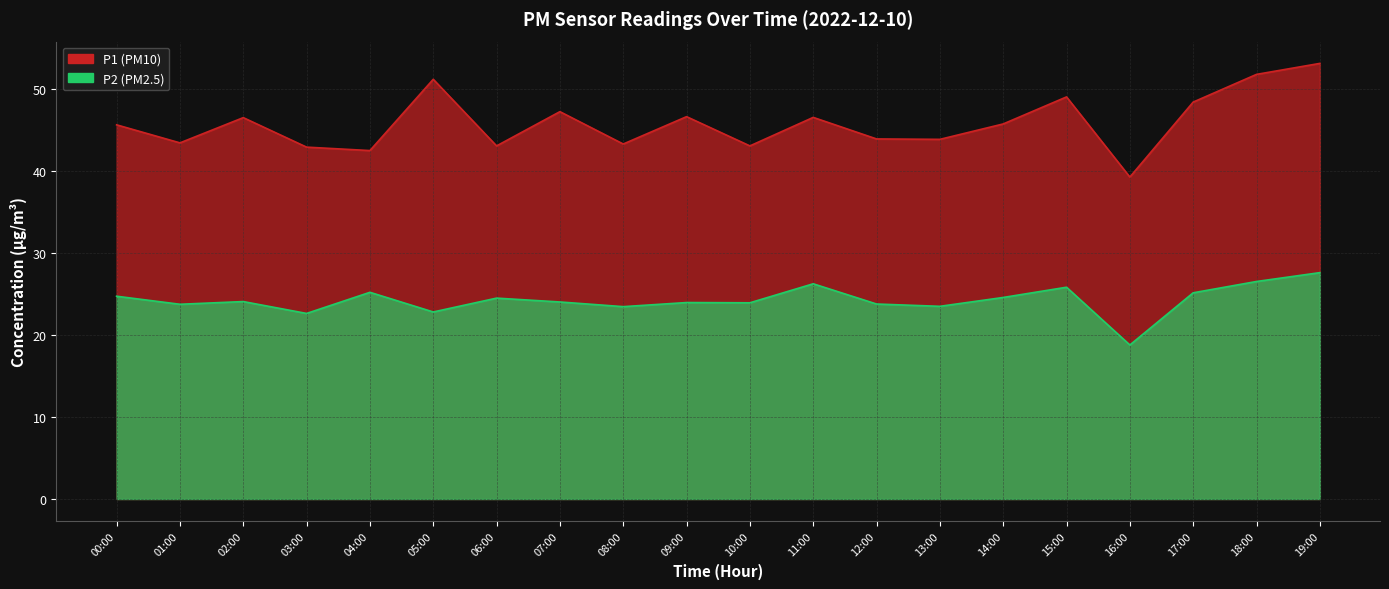

In P1, how many points are higher than both neighbors (excluding endpoints)?

6